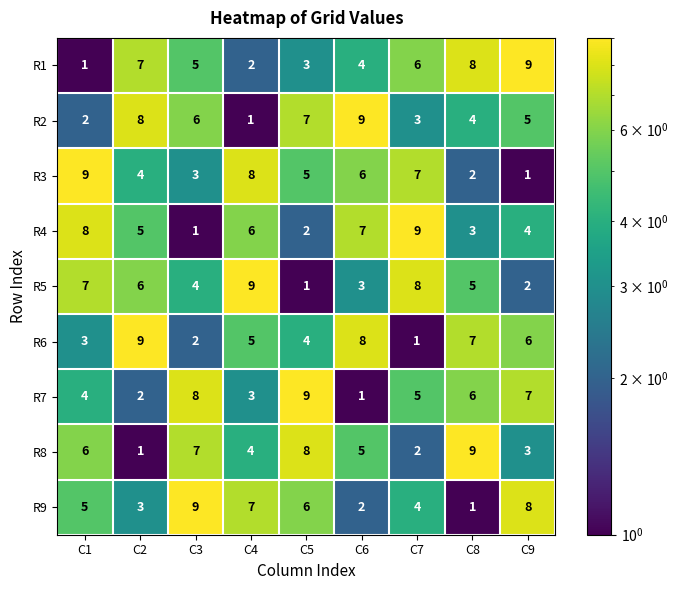

Which category has the lowest value in the R2 series?

C4